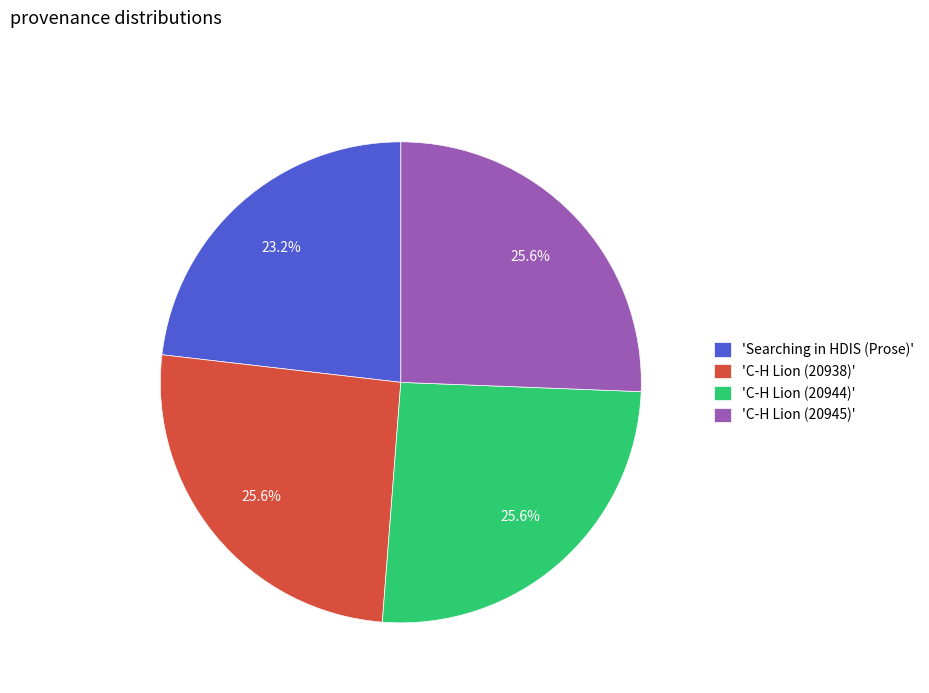

Which category has the smallest portion of the pie?

'Searching in HDIS (Prose)'